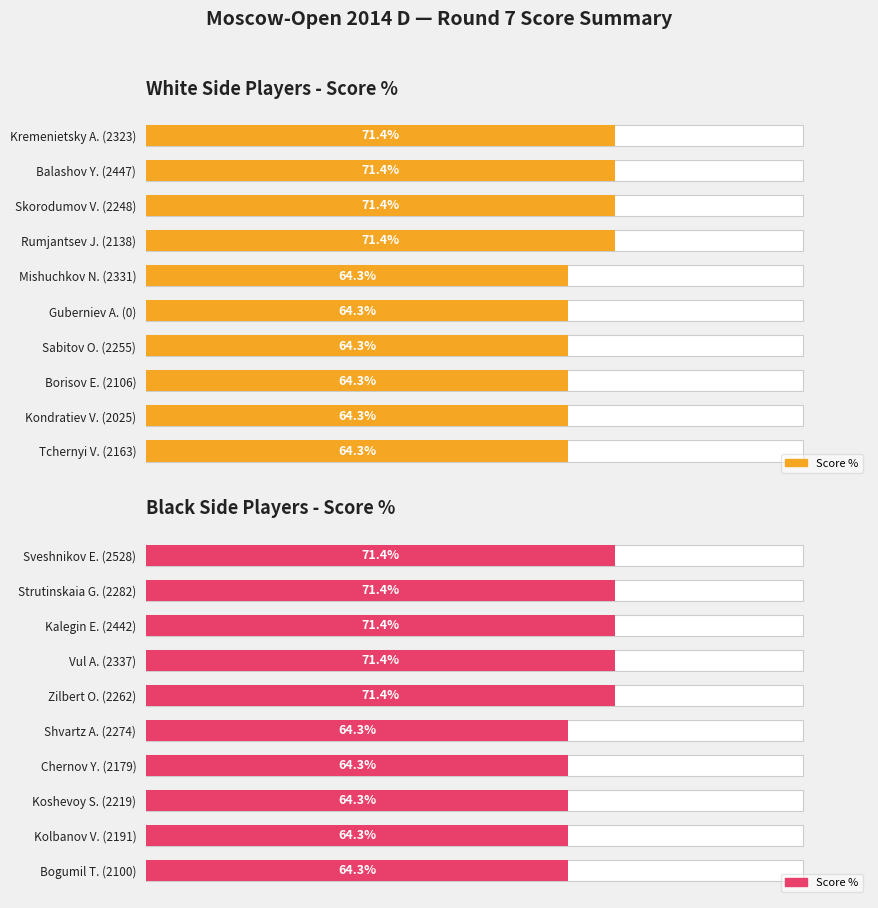

How many categories are shown in the chart?

10